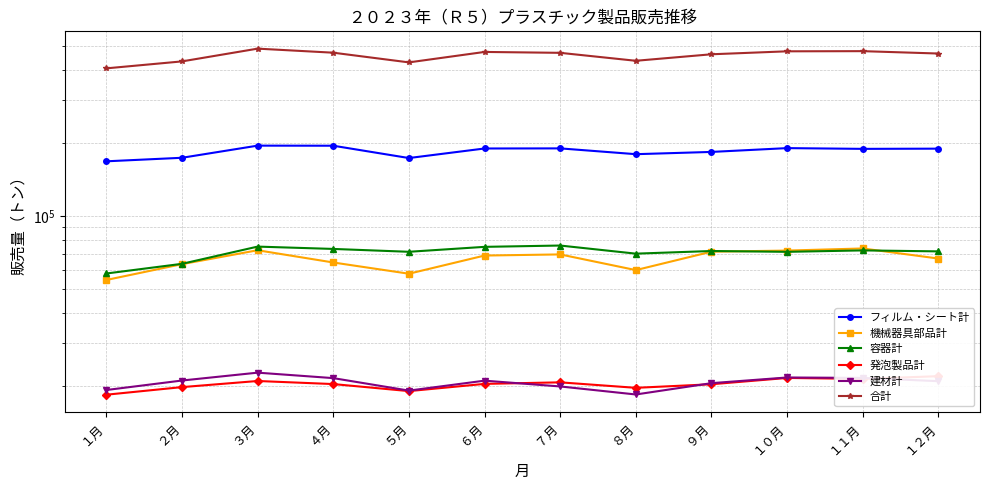

What is the minimum value shown in the chart?

18428